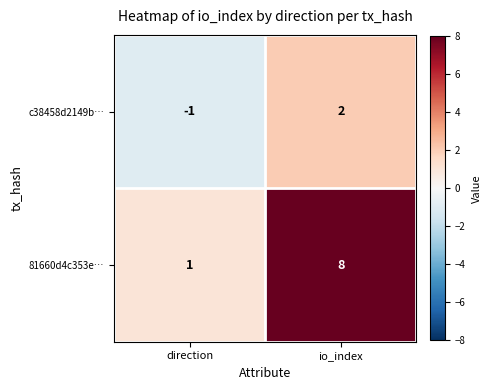

How many categories are shown in the chart?

2